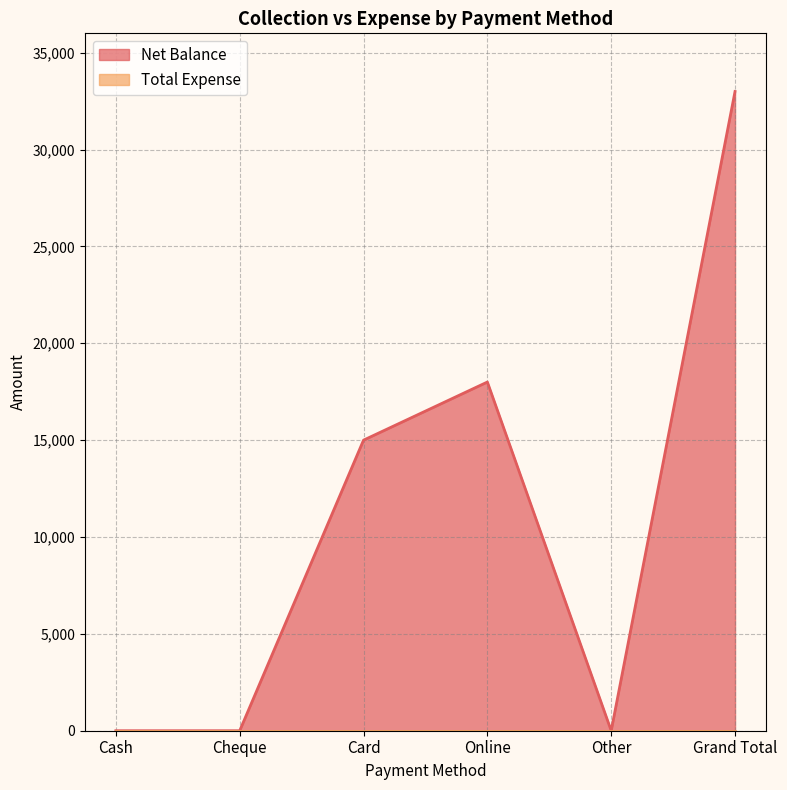

The chart shows a value of 0 at Cheque. True or false?

True